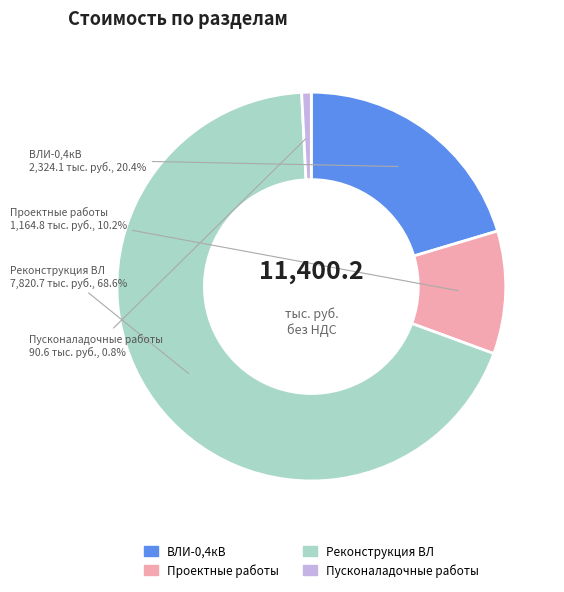

Does any single category account for the majority?

Yes